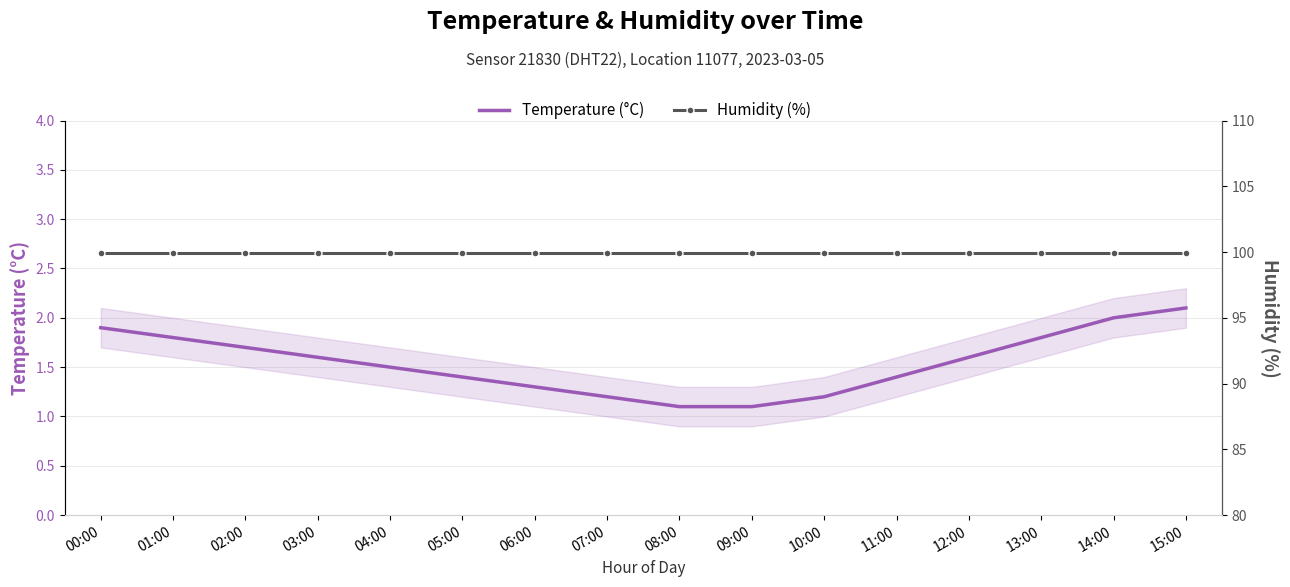

Reading right to left, transcribe all the data shown in this chart.

Temperature (°C): 2.1	2.0	1.8	1.6	1.4	1.2	1.1	1.1	1.2	1.3	1.4	1.5	1.6	1.7	1.8	1.9
Humidity (%): 99.9	99.9	99.9	99.9	99.9	99.9	99.9	99.9	99.9	99.9	99.9	99.9	99.9	99.9	99.9	99.9